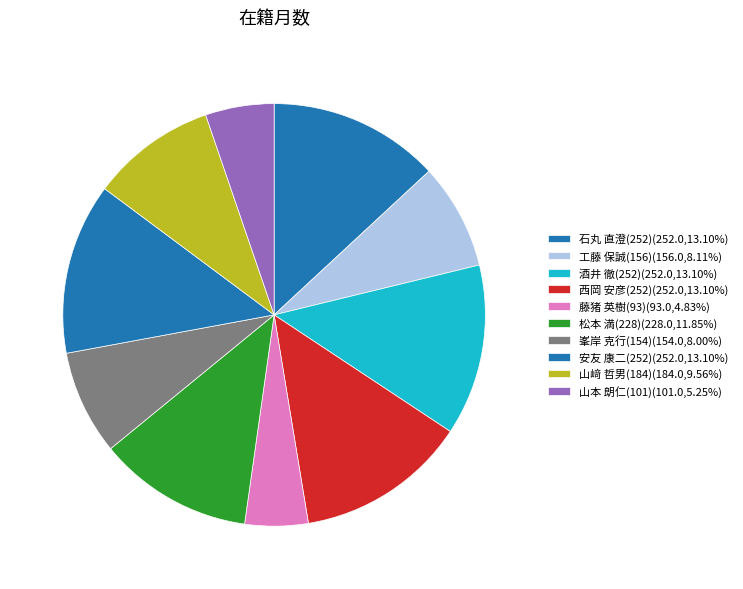

What is the total percentage of 西岡 安彦(252) and 安友 康二(252)?

26.2%